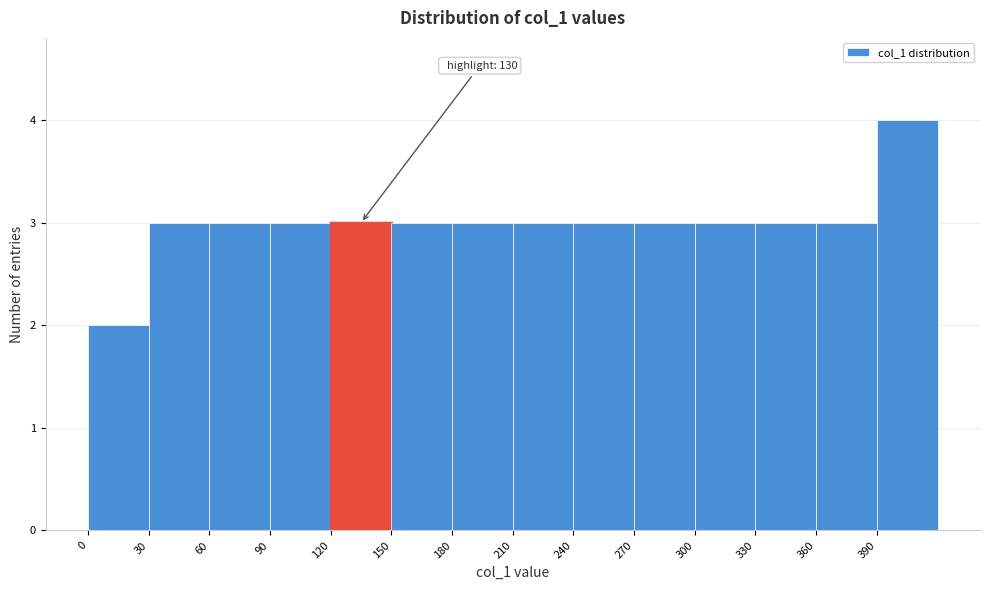

Which range on the x-axis has the tallest bar?

390 to 420